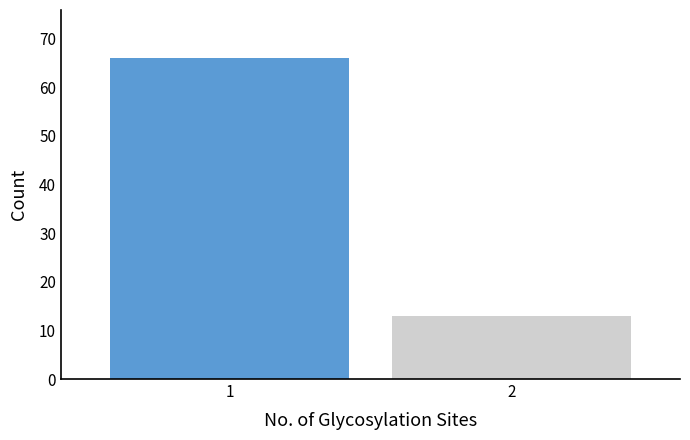

Reading left to right, list all the values displayed in this chart.

66	13